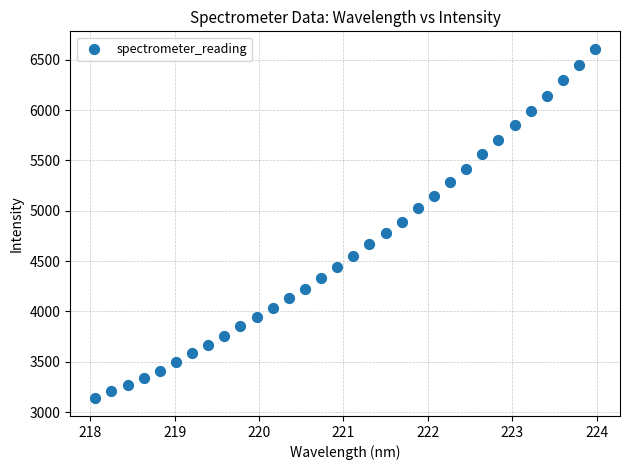

What is the range of X values (max minus min)?

5.9